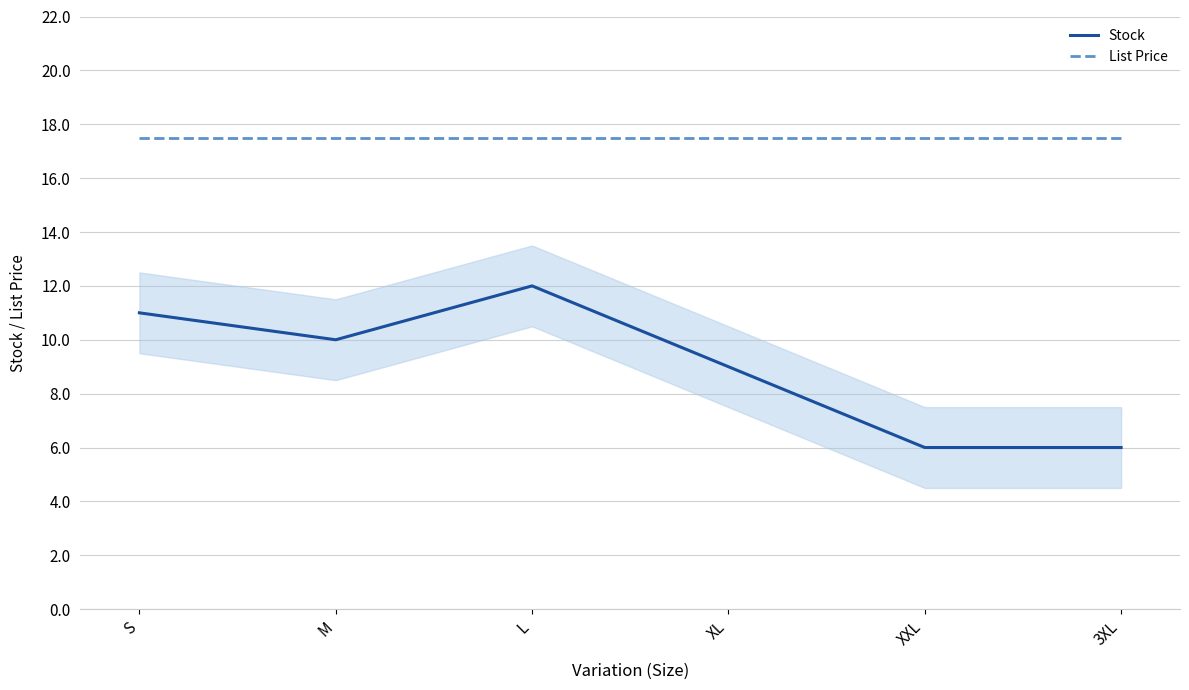

True or false: Stock and List Price intersect in this chart.

False